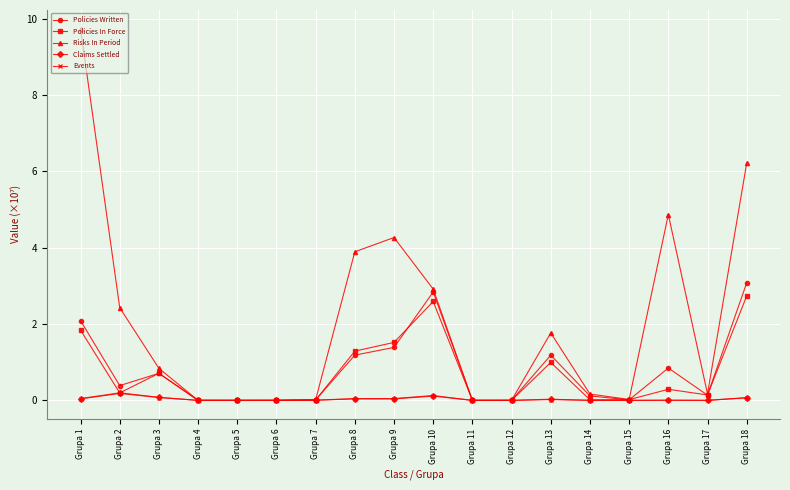

Which series changed the most between Grupa 5 and Grupa 16?

Risks In Period